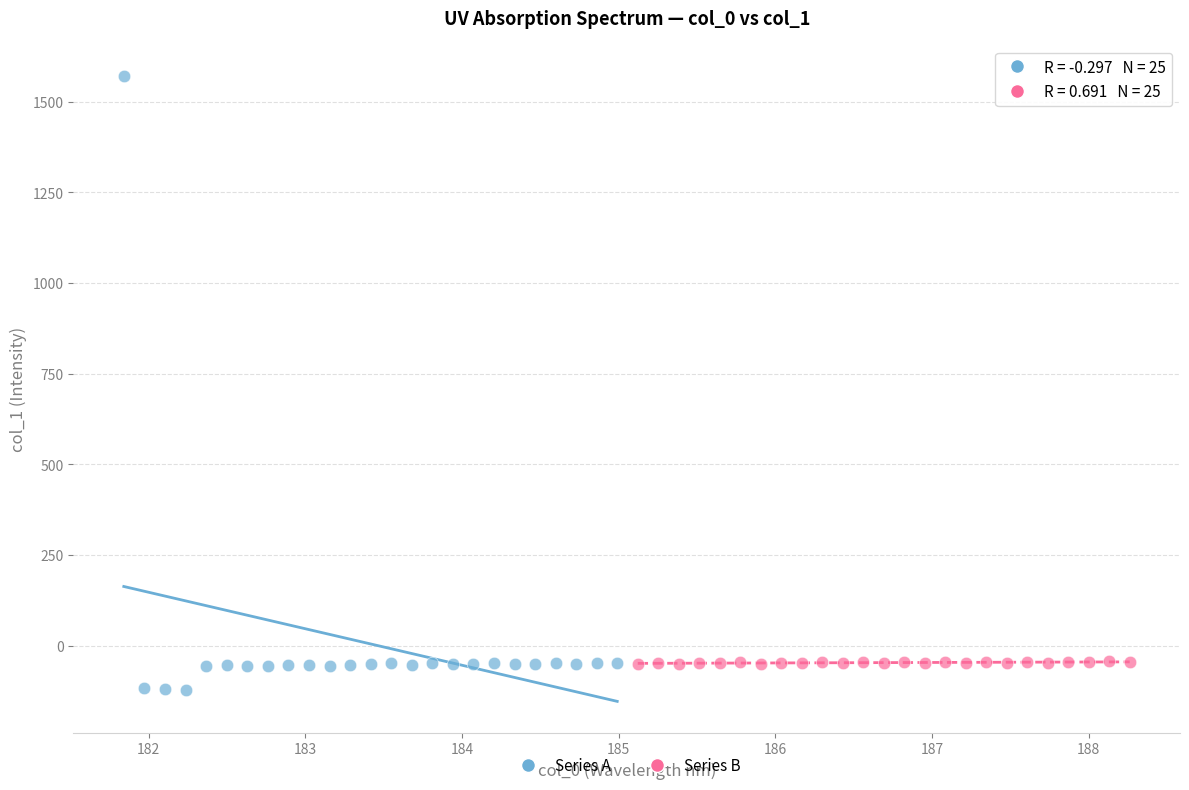

Which series has the largest Y range (max minus min)?

Series A